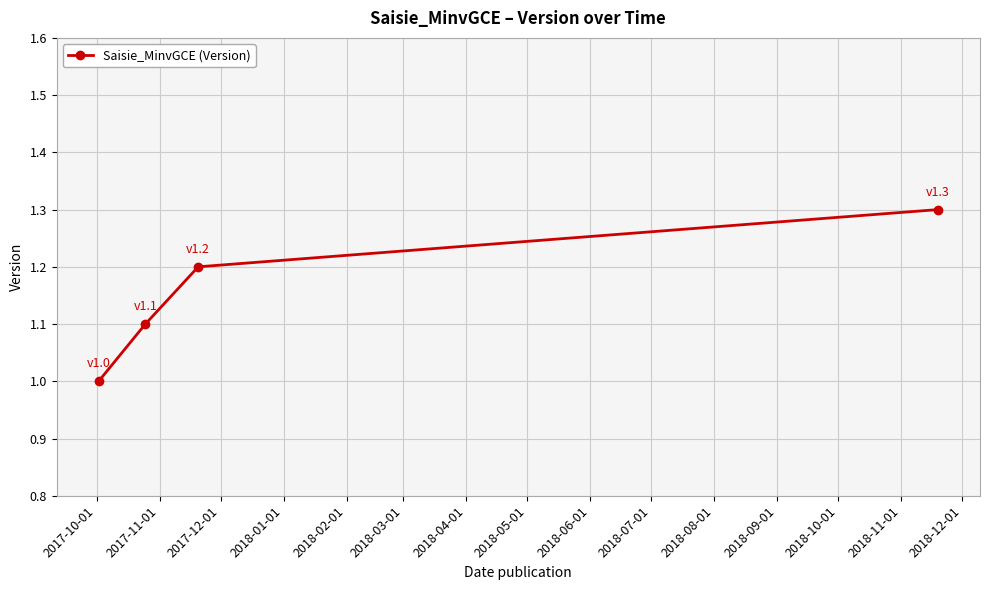

How many series are shown in this chart?

1